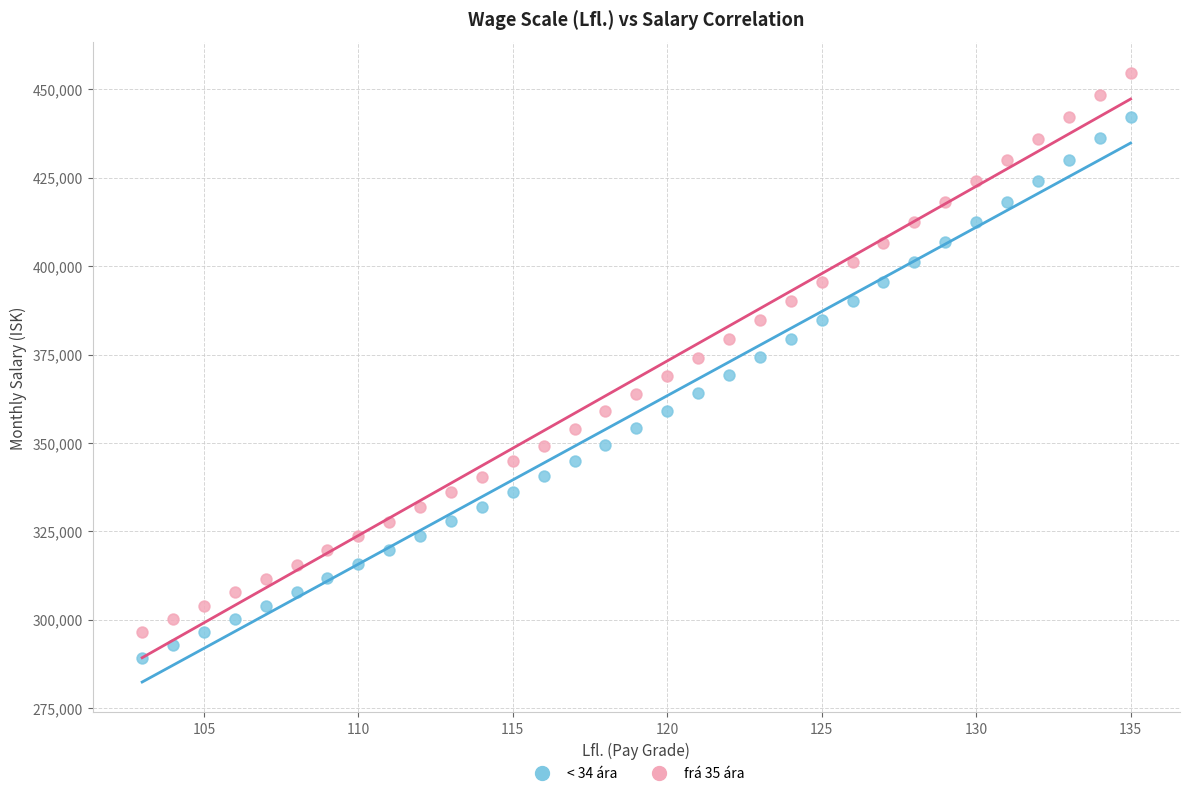

Across all data points, what is the range of X values (max minus min)?

32